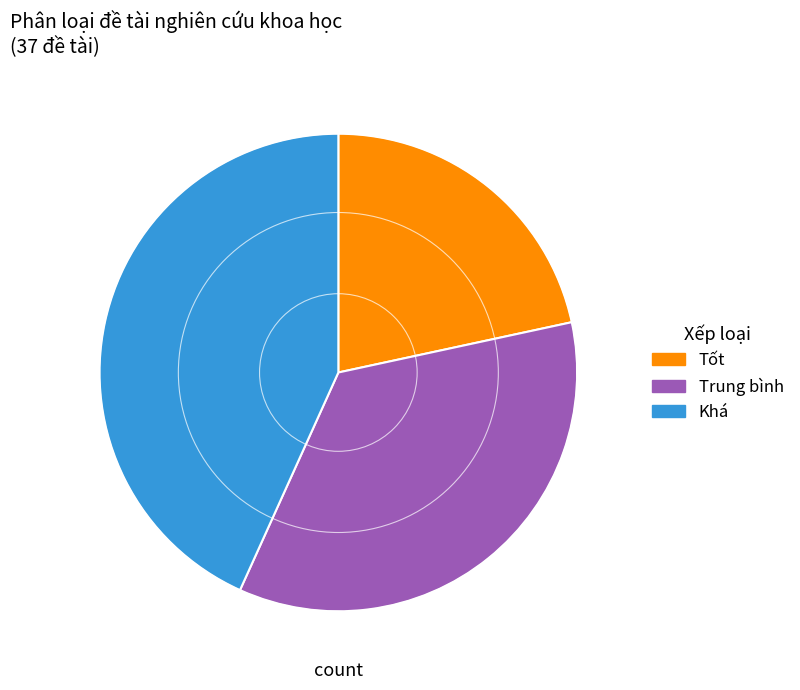

Approximately how many times larger is the value at Tốt compared to Trung bình?

0.6